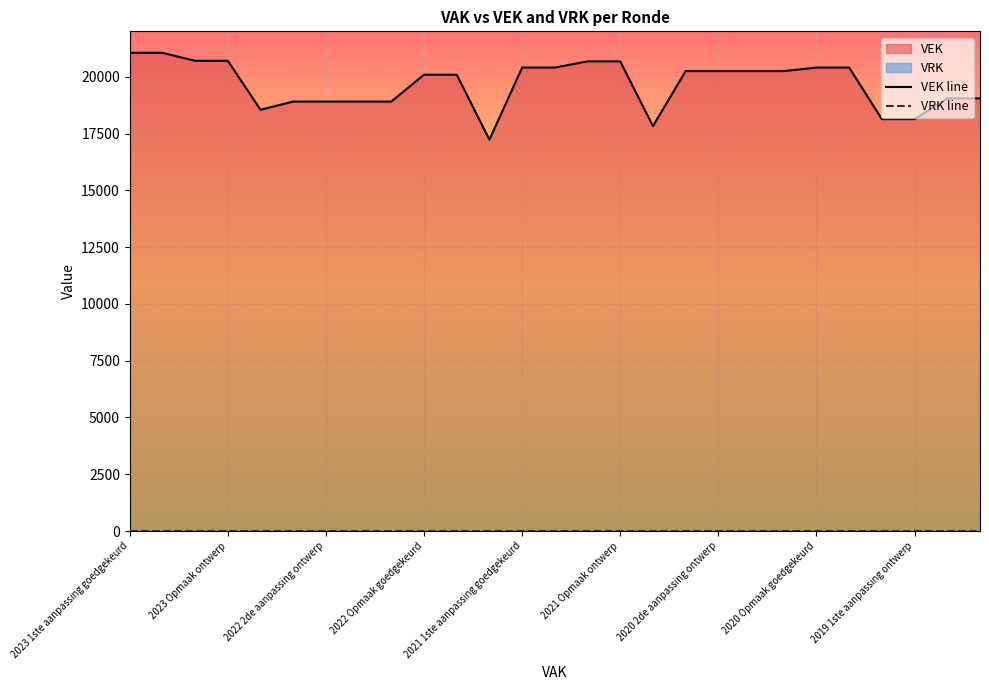

True or false: VEK line and VRK line intersect in this chart.

False